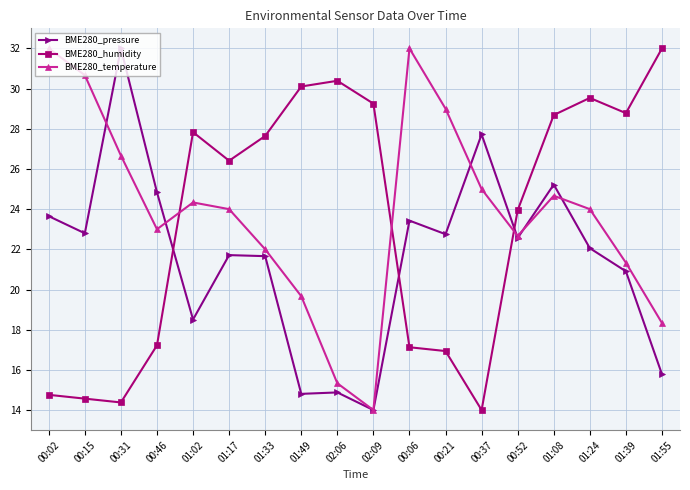

How many times do BME280_humidity and BME280_temperature cross each other?

3